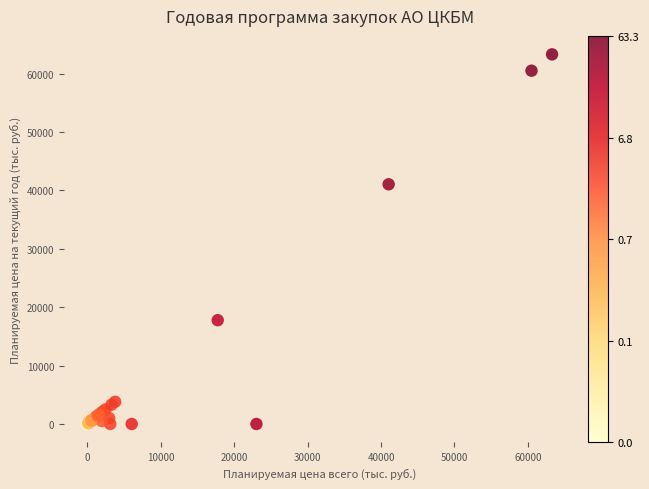

What Y value in the scatter plot is closest to 31643?

41039.2